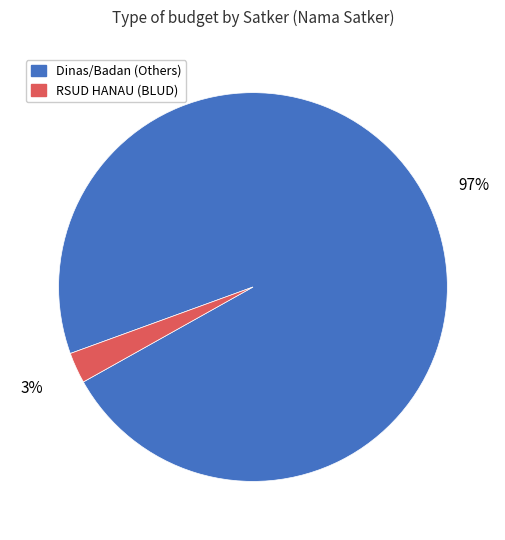

Is there a majority slice in this chart?

Yes